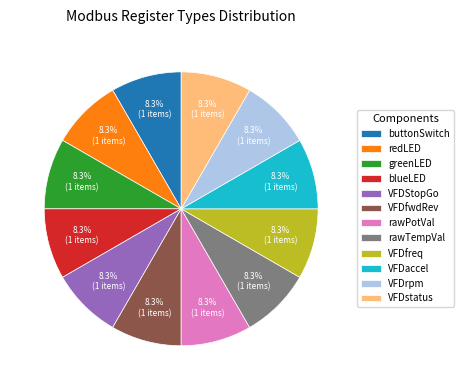

Does any single category account for the majority?

No